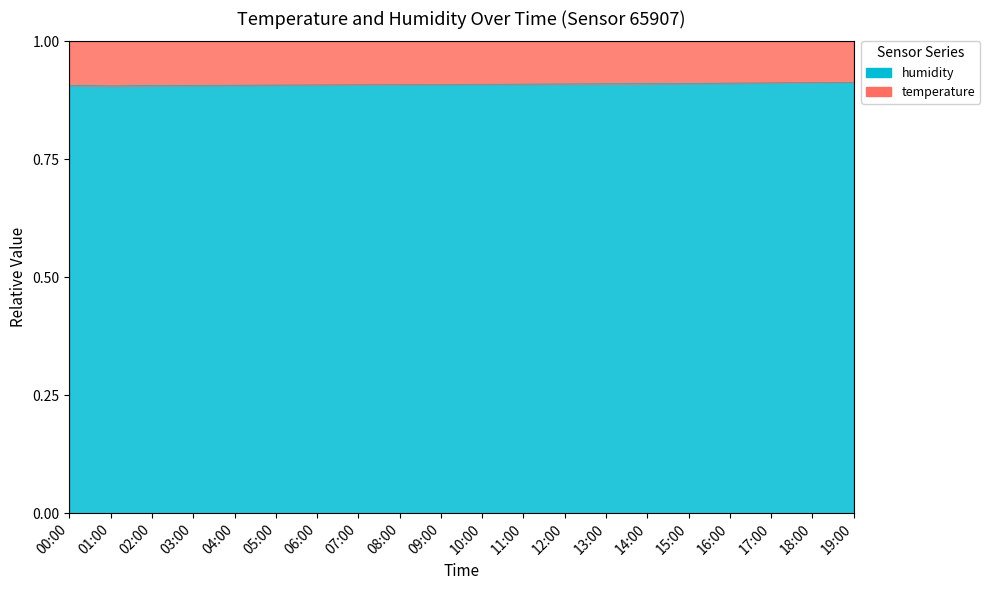

The value at 15:00 is 0.9. True or false?

True